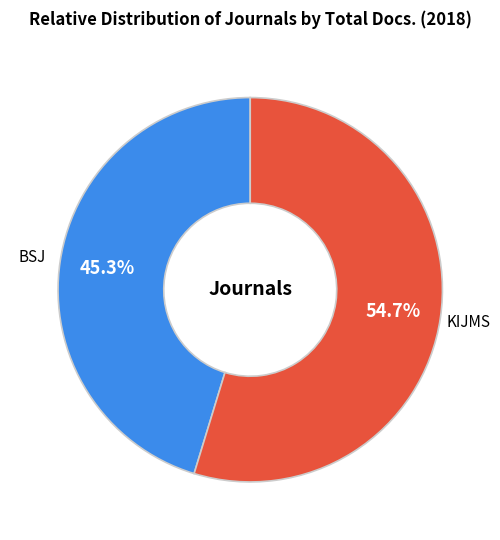

How many segments does this pie chart have?

2